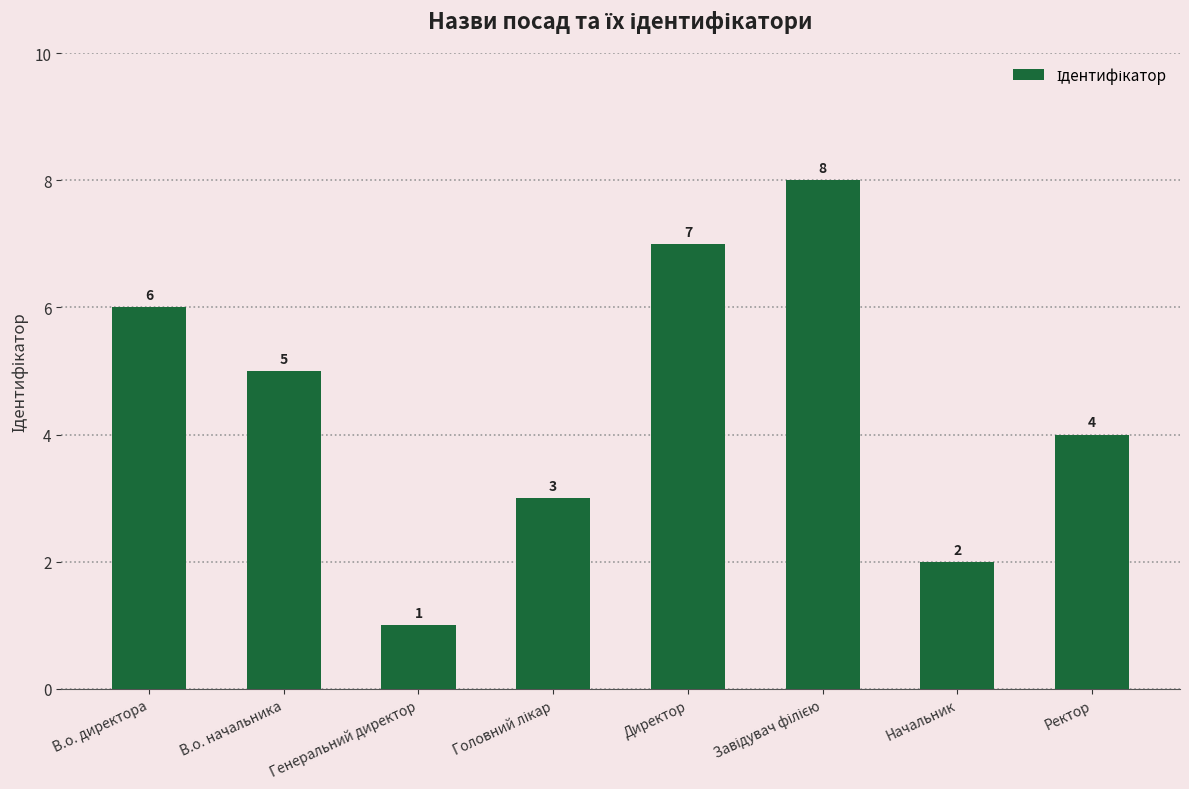

At which label is the value closest to 4?

Ректор